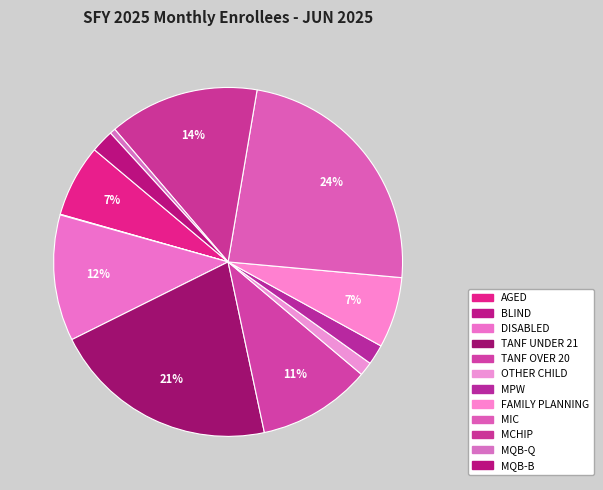

Which category has the biggest portion of the pie?

MIC